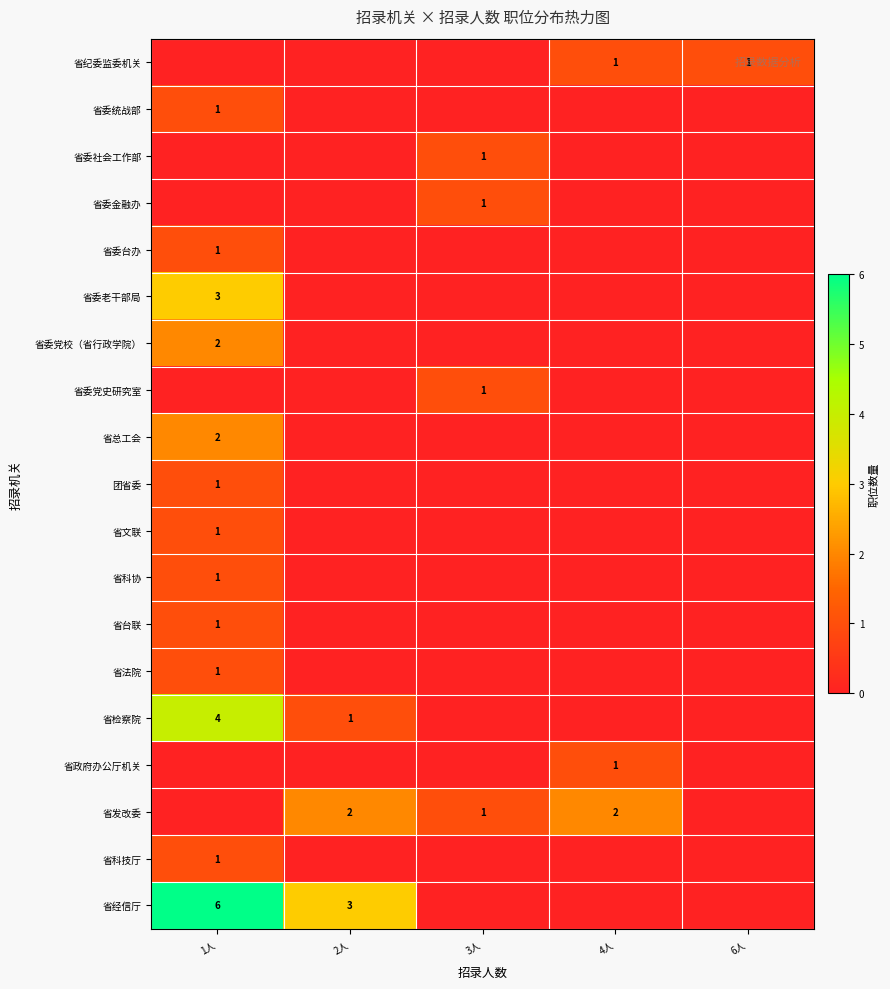

True or false: 省法院 has a value of 1 at 1人.

True